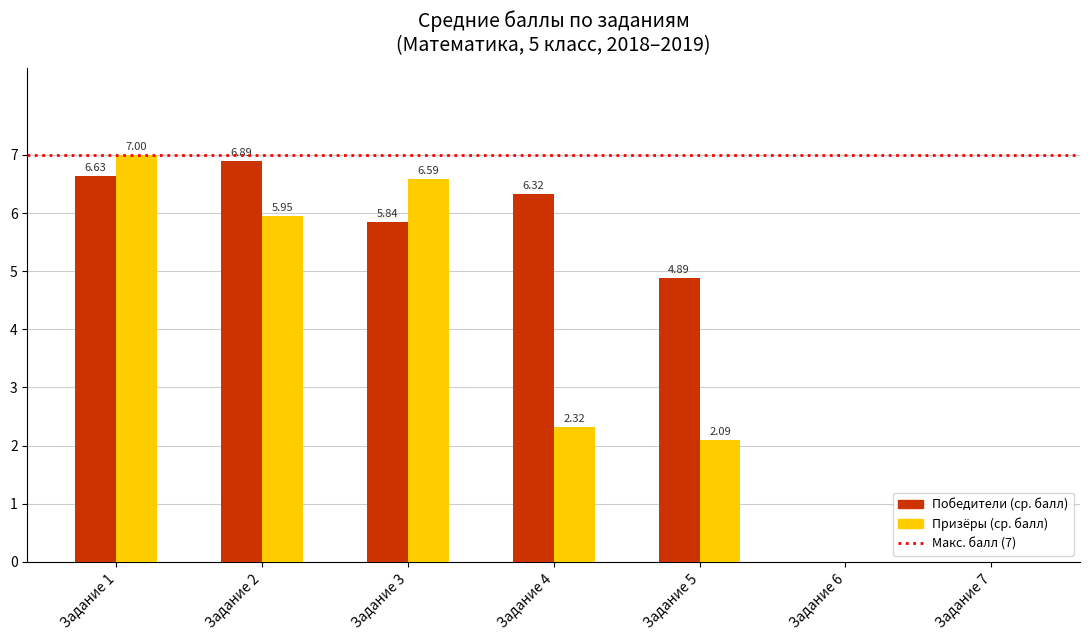

What is the total value across all series at Задание 5?

7.0